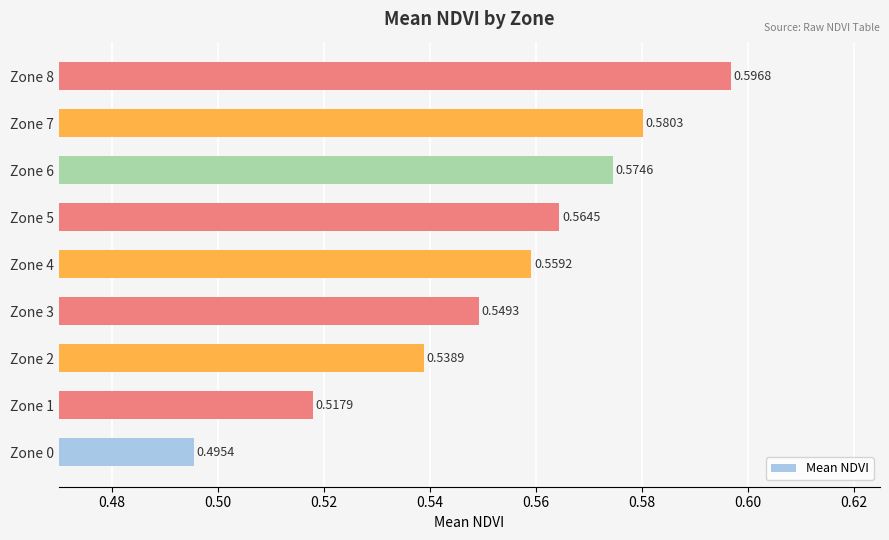

Which category has the lowest value across all series?

Zone 0